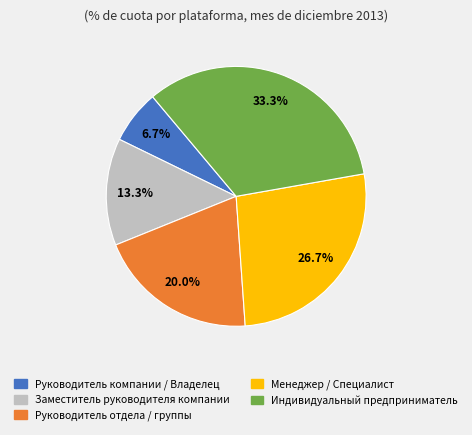

What is the total percentage of Индивидуальный предприниматель and Руководитель отдела / группы?

53.3%